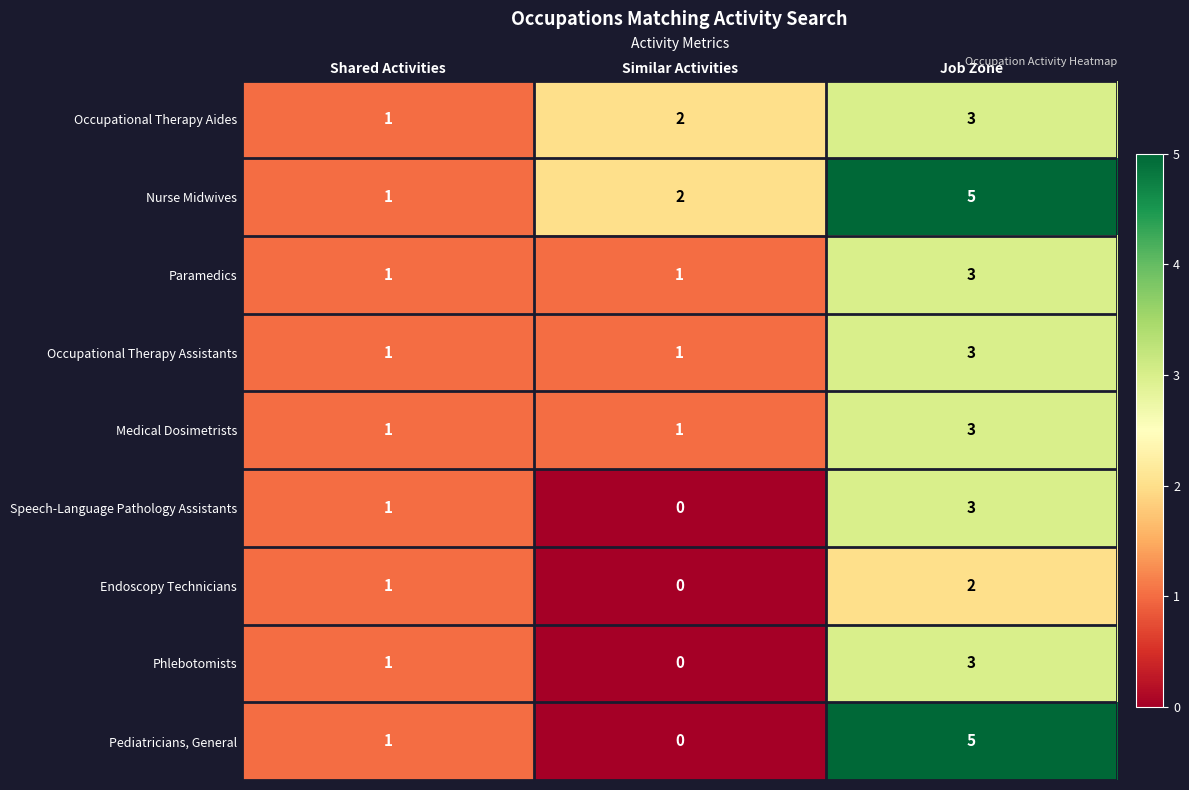

Which series has the largest range (max minus min)?

Pediatricians, General